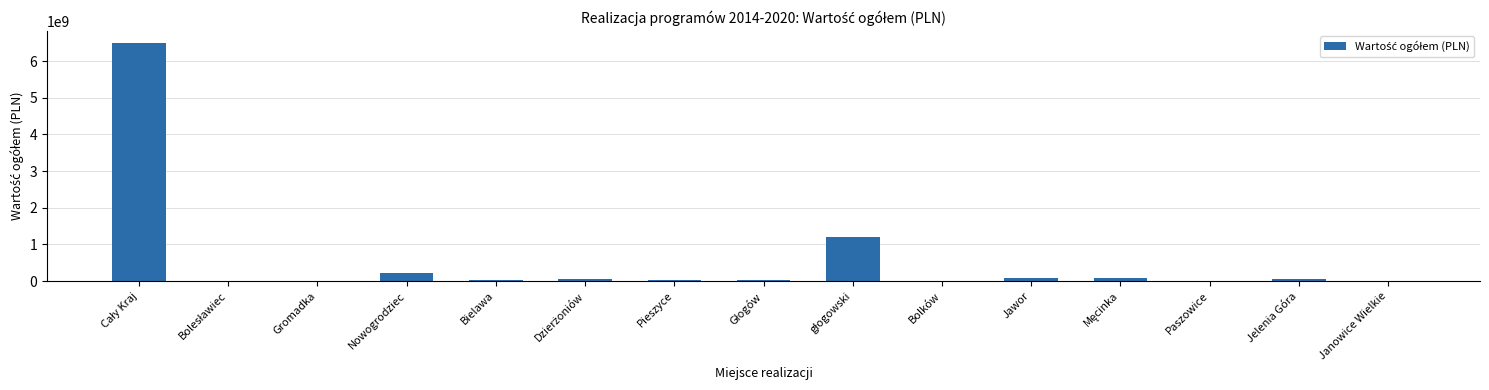

What is the sum of all values?

8244370051.1